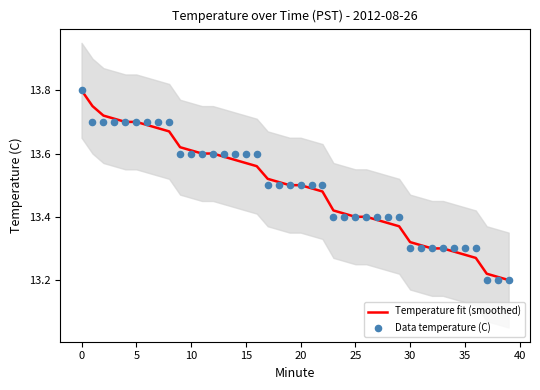

Which series has the largest total across all categories?

Data temperature (C)